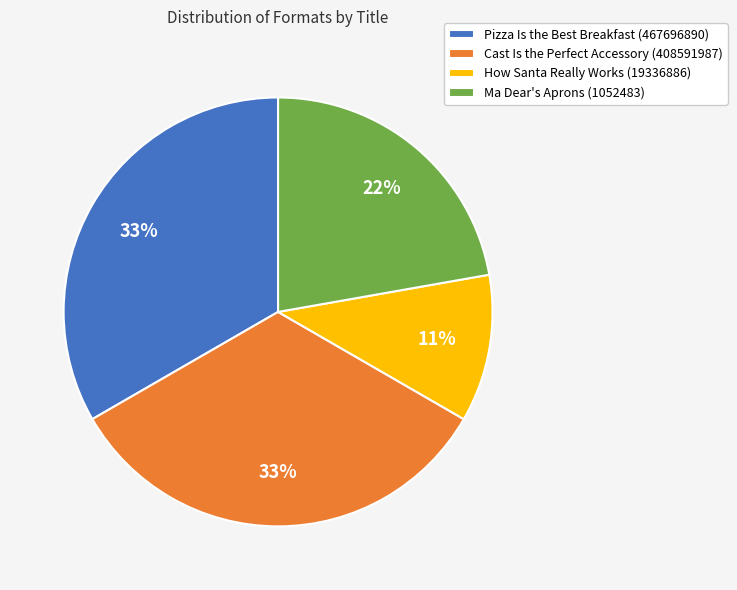

The Ma Dear's Aprons (1052483) slice represents 22% of the pie. True or false?

True